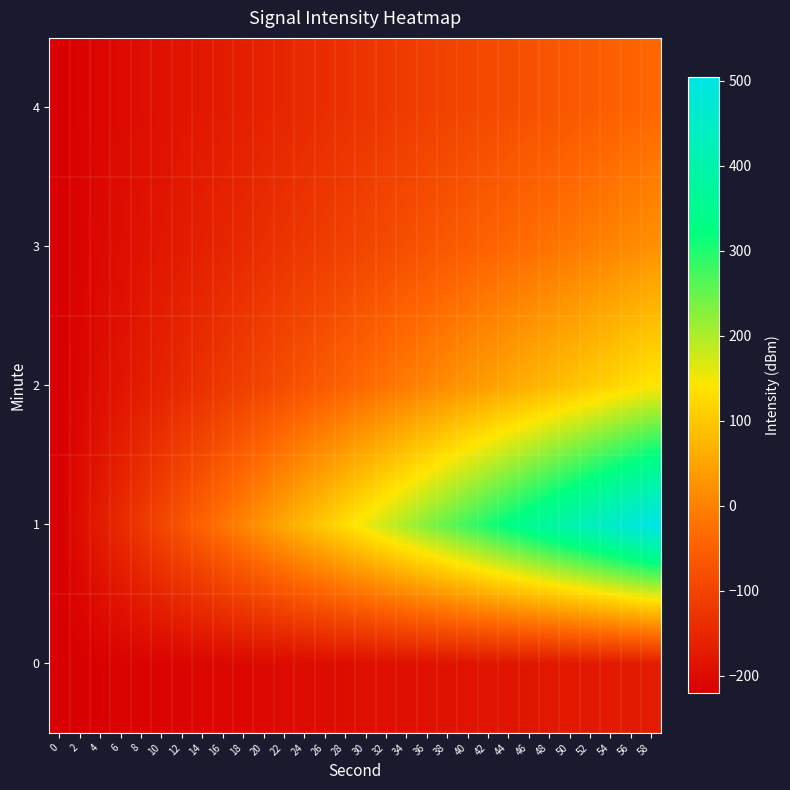

What is the smallest value displayed?

-221.0